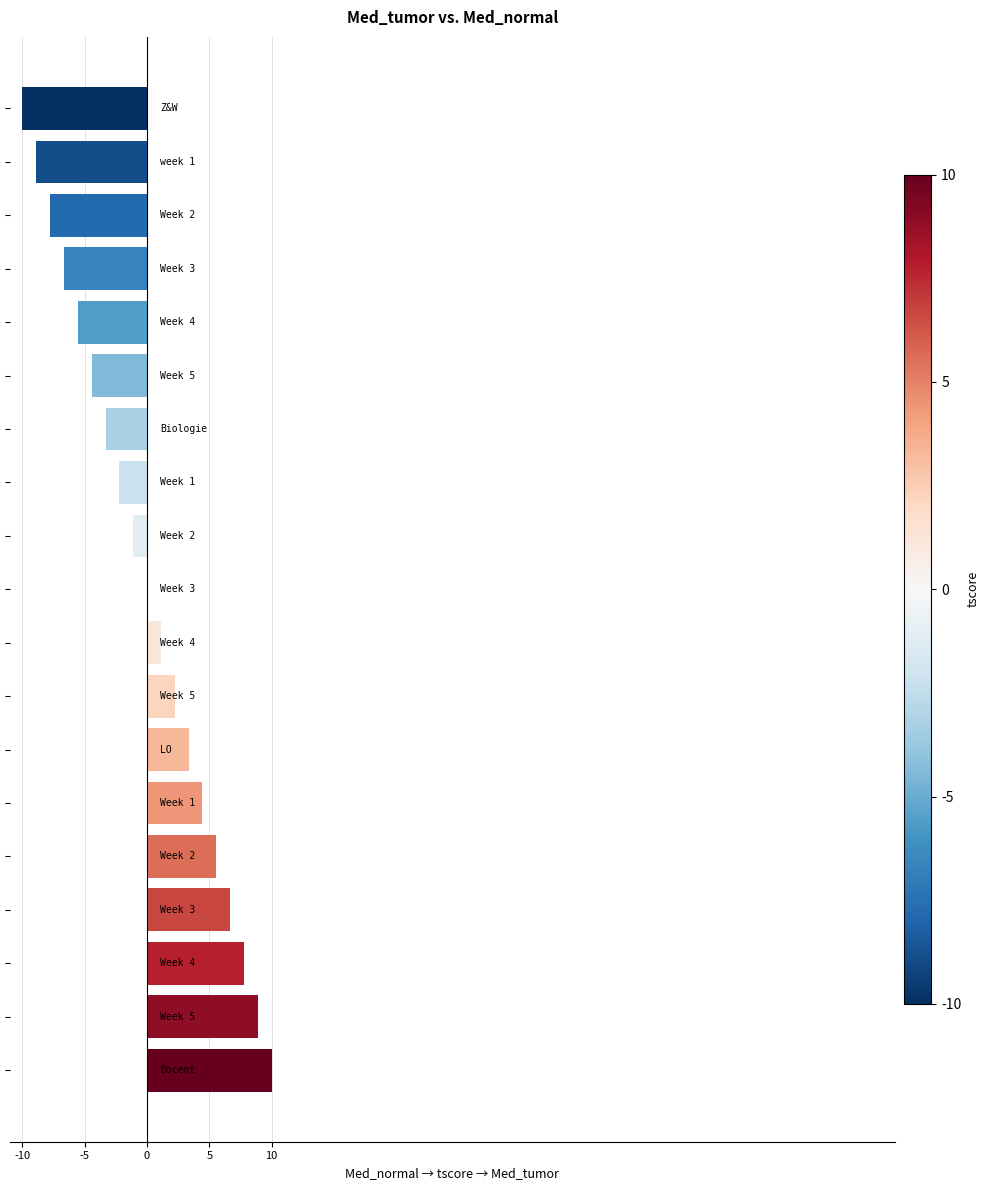

Are the bars horizontal?

Yes